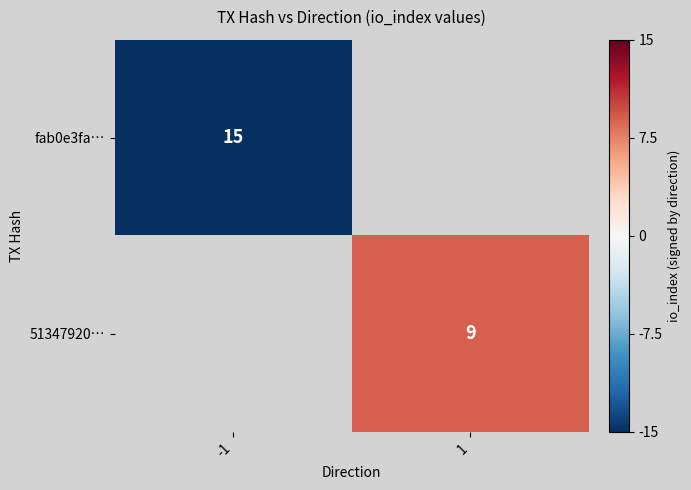

Between 1 and -1, which is larger?

-1